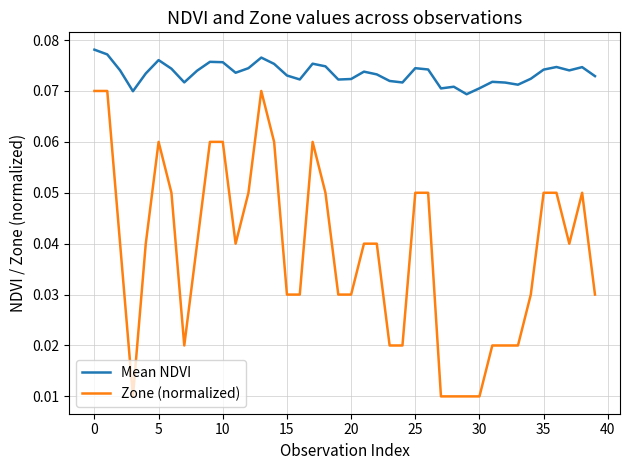

Which series has the widest spread of values?

Zone (normalized)